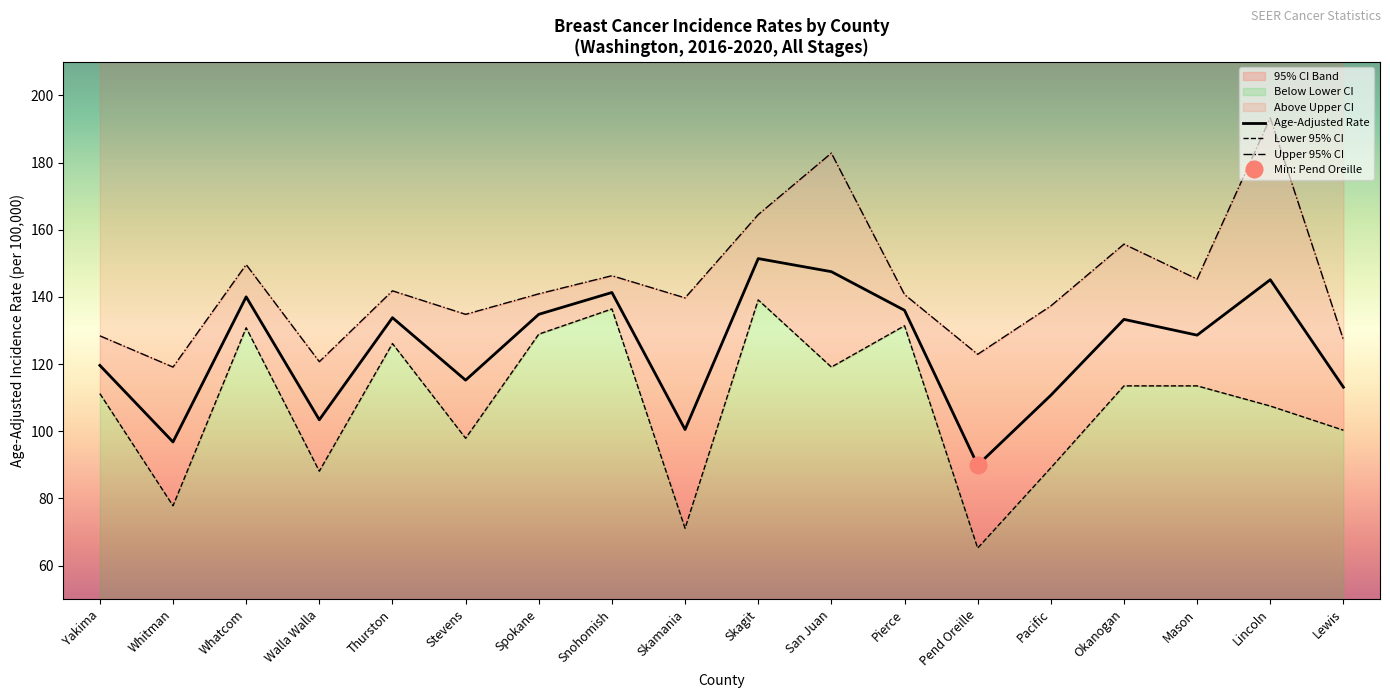

Does the chart display data point markers on the line(s)?

No